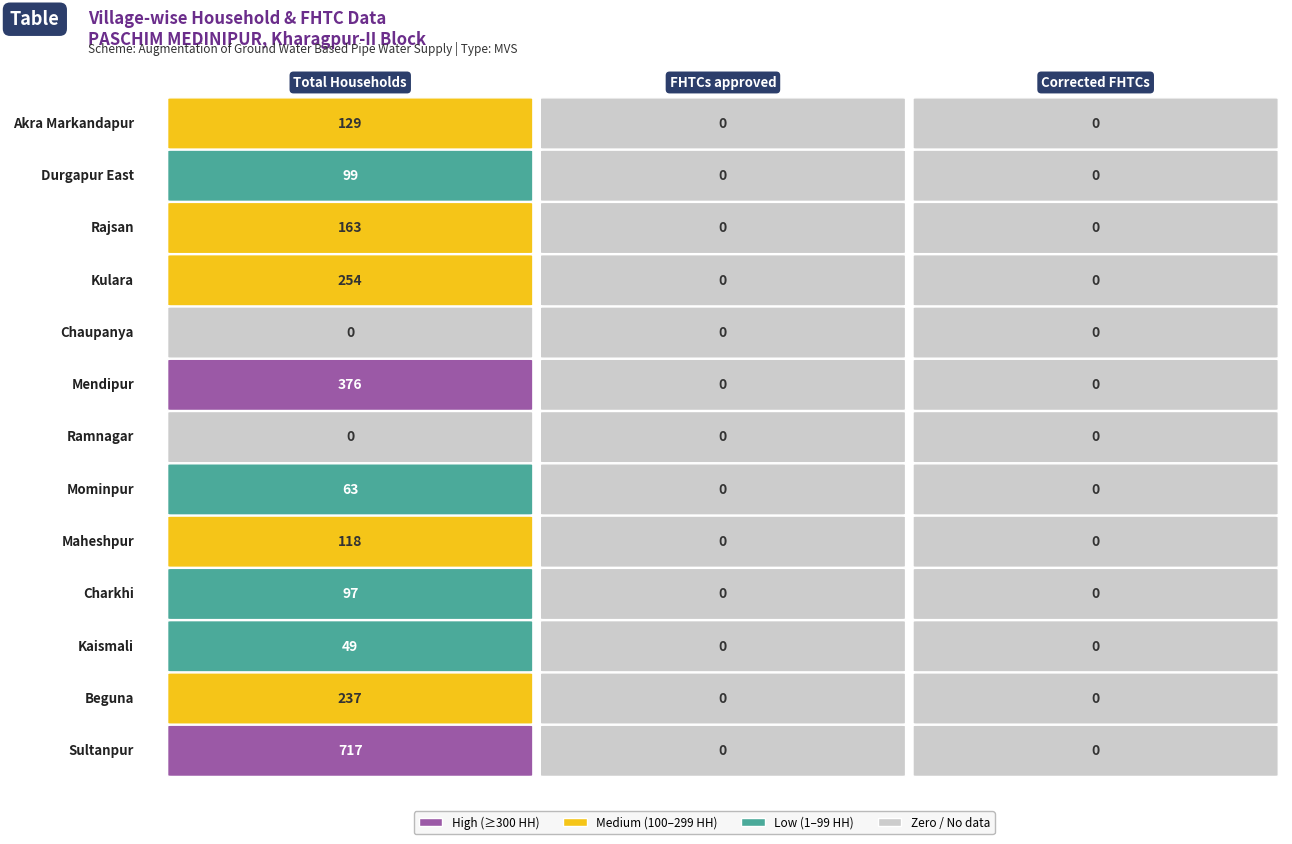

Reading left to right, list all the values displayed in this chart.

Akra Markandapur: 129	0	0
Durgapur East: 99	0	0
Rajsan: 163	0	0
Kulara: 254	0	0
Chaupanya: 0	0	0
Mendipur: 376	0	0
Ramnagar: 0	0	0
Mominpur: 63	0	0
Maheshpur: 118	0	0
Charkhi: 97	0	0
Kaismali: 49	0	0
Beguna: 237	0	0
Sultanpur: 717	0	0